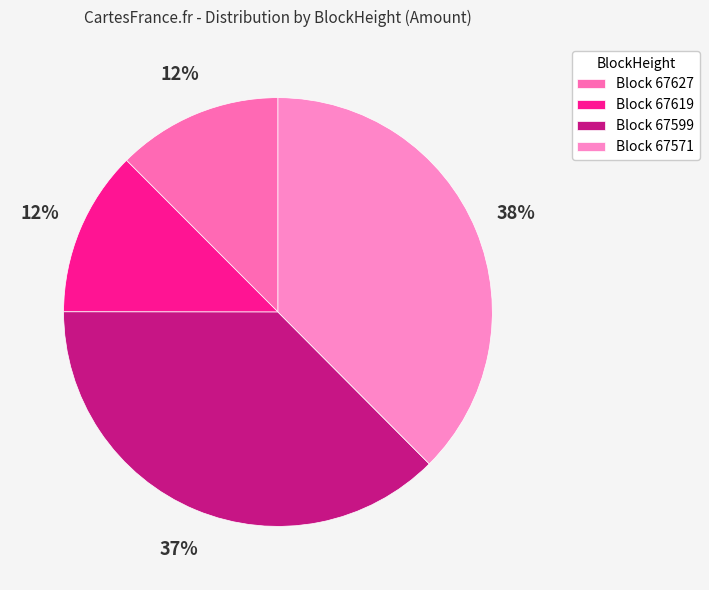

Is there a majority slice in this chart?

No